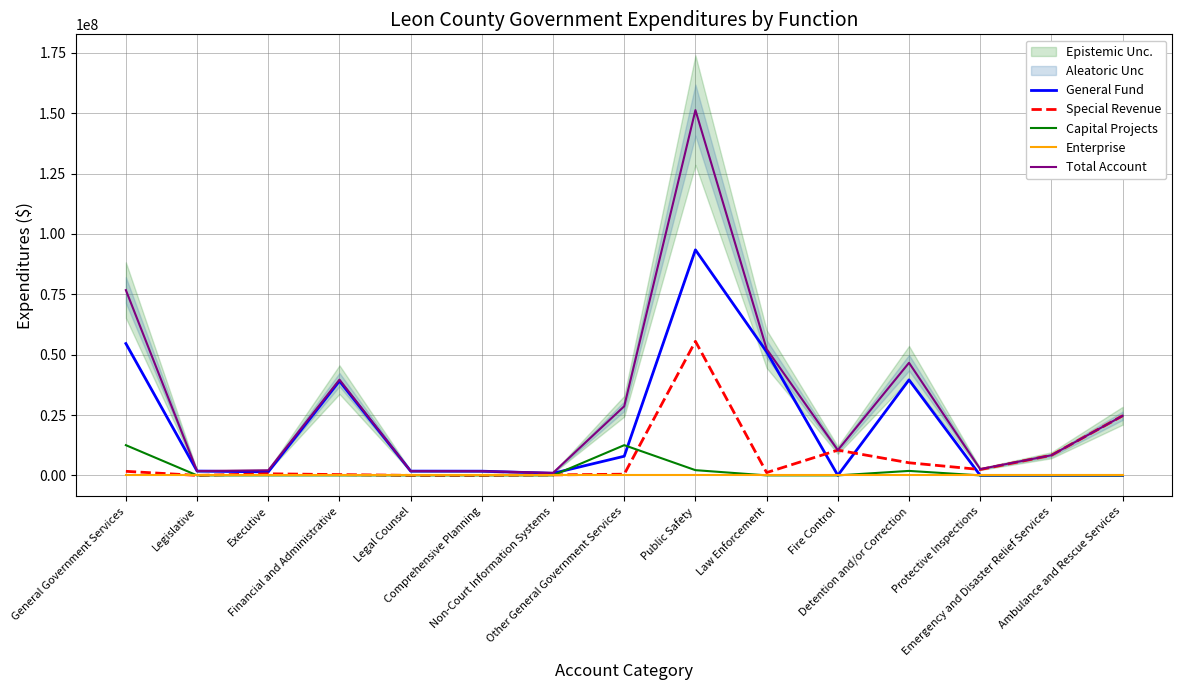

Is this an area chart (filled region under the line)?

No